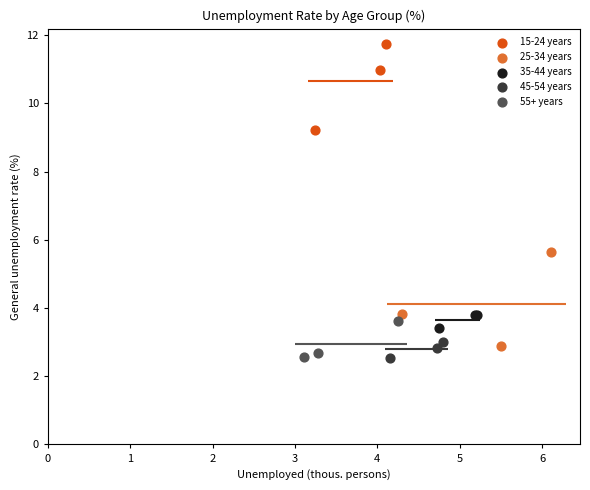

What are all the series names shown in the legend?

15-24 years, 25-34 years, 35-44 years, 45-54 years, 55+ years